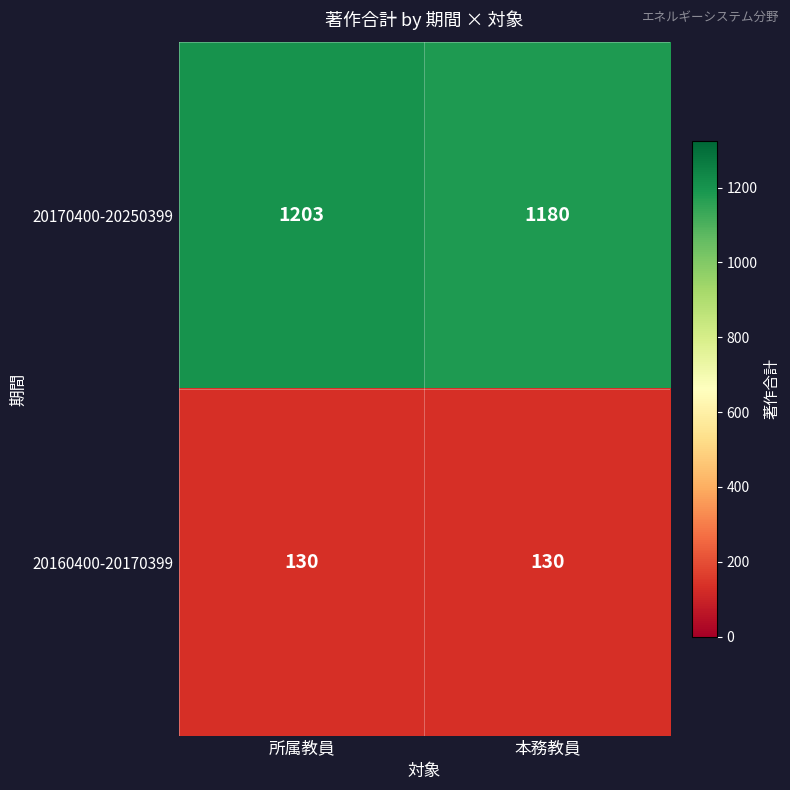

What is the sum of all 20160400-20170399 values?

260